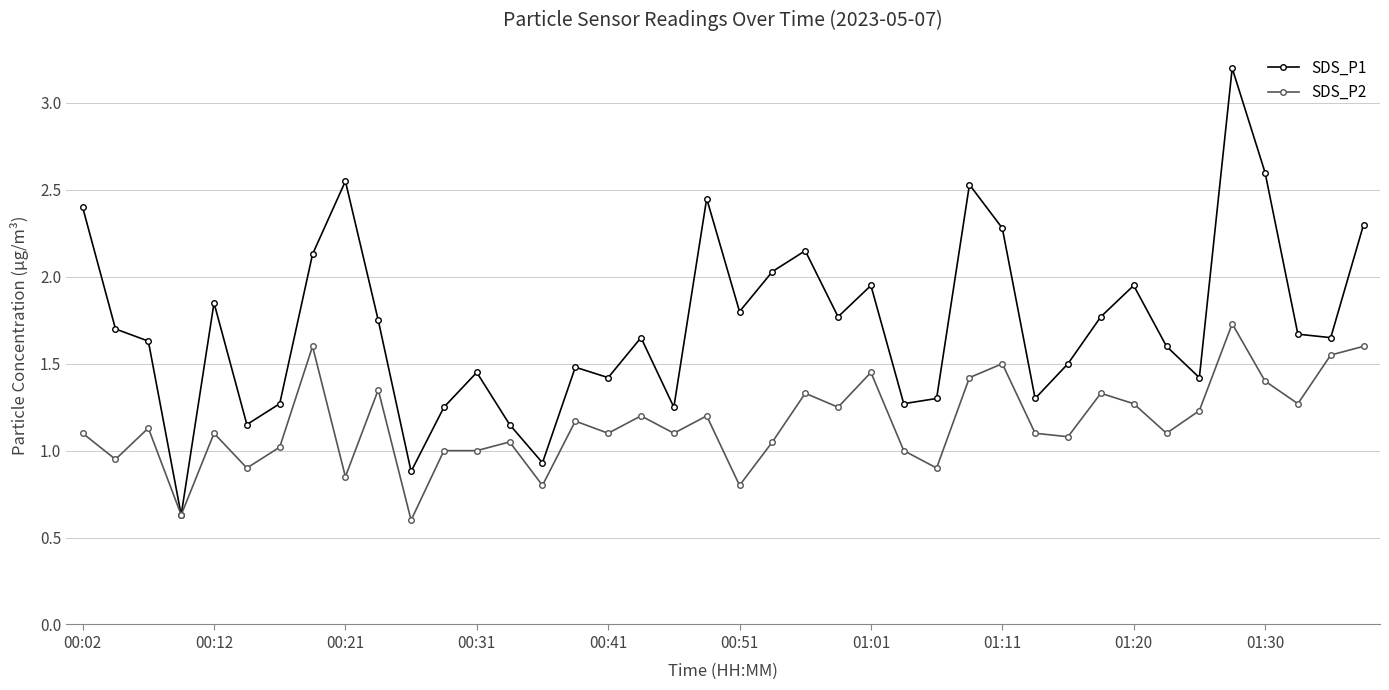

What is the value of the SDS_P1 point at the 7th from the left?

1.3